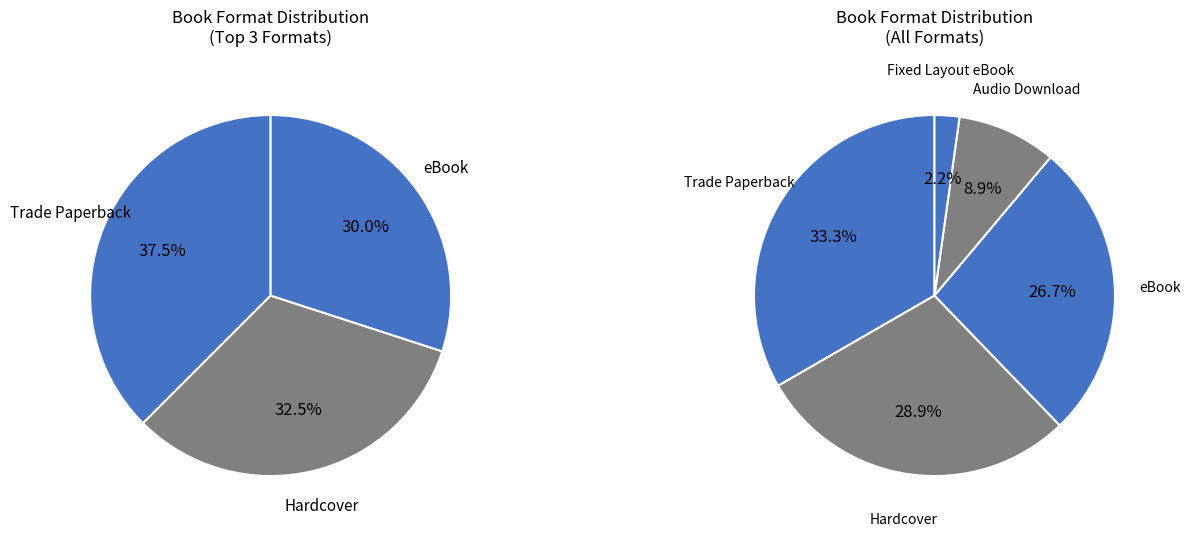

How many slices are in this pie chart?

5